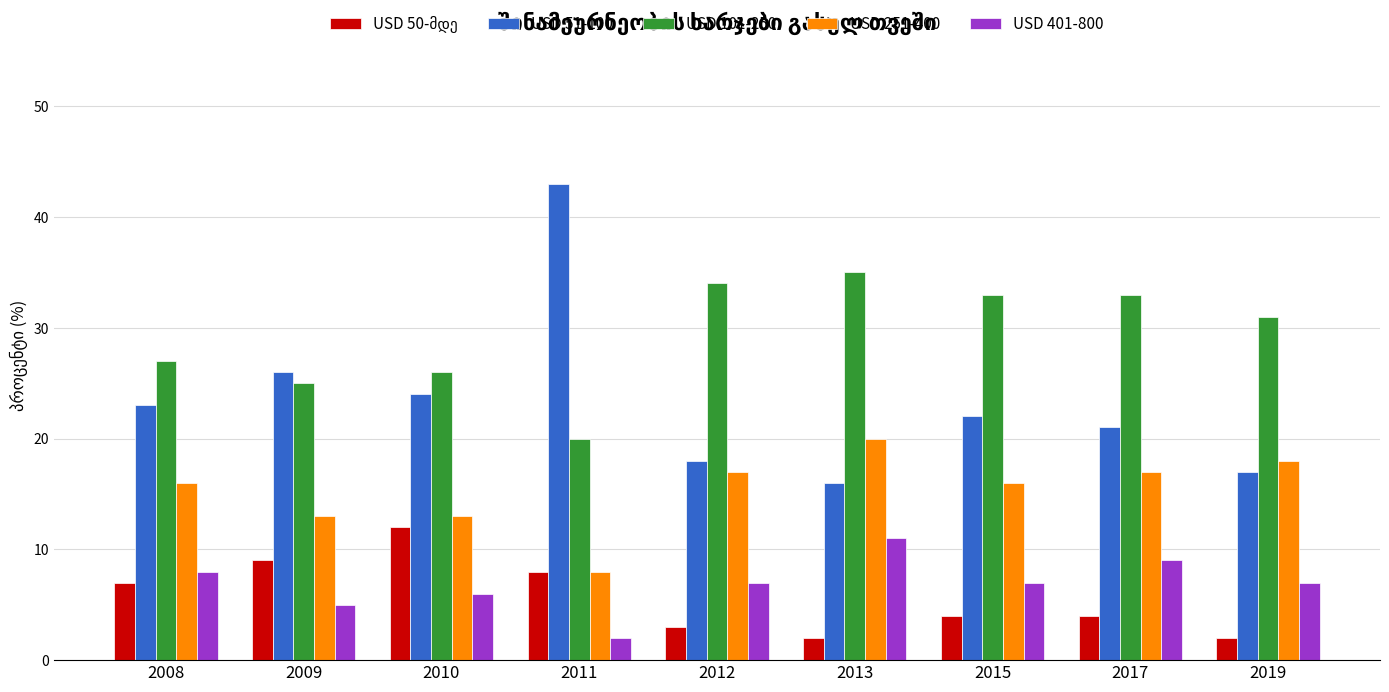

What is the value of the USD 251-400 bar at the 1st from the left?

16